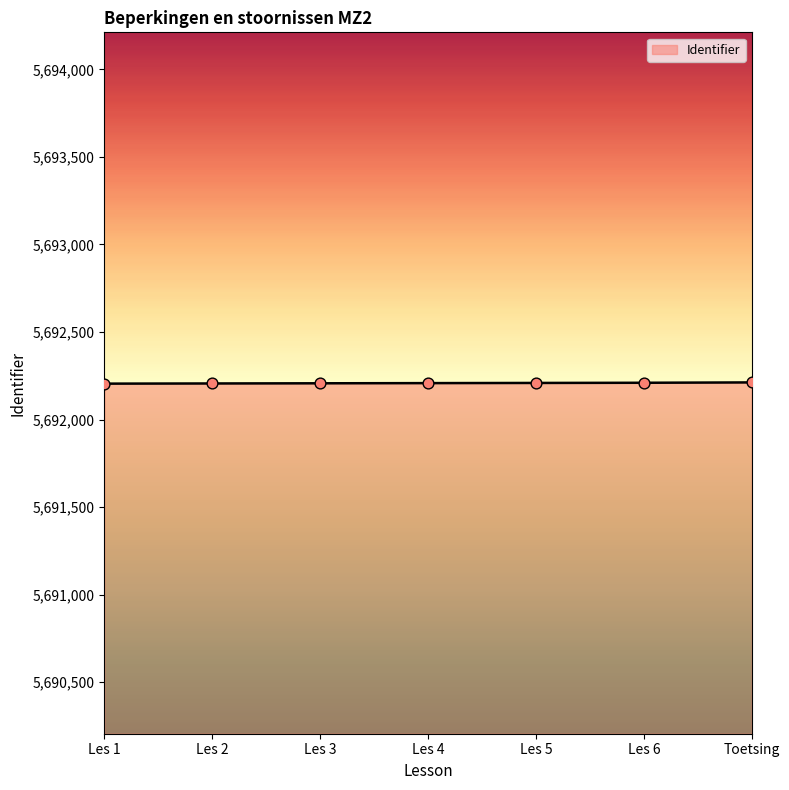

Approximately how many times larger is the value at Les 2 compared to Les 5?

1.0